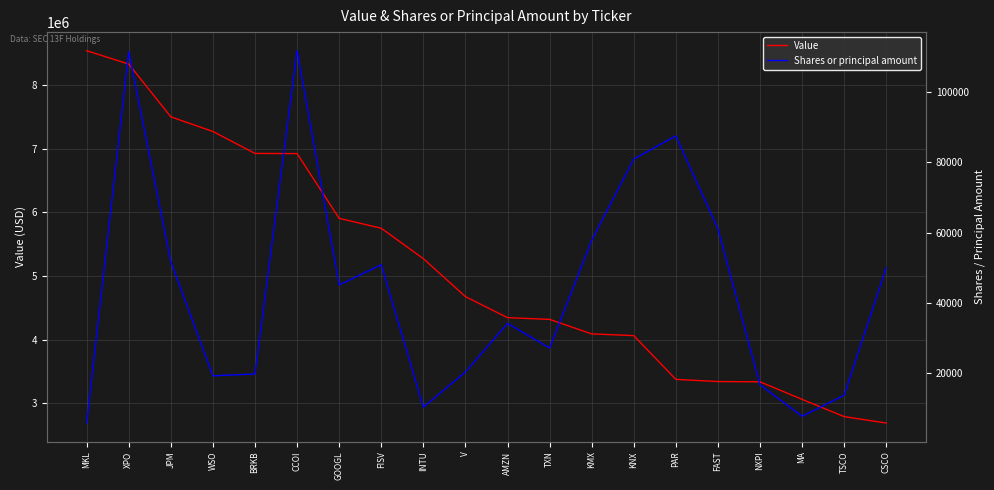

Which category has the lowest value in the Value series?

CSCO